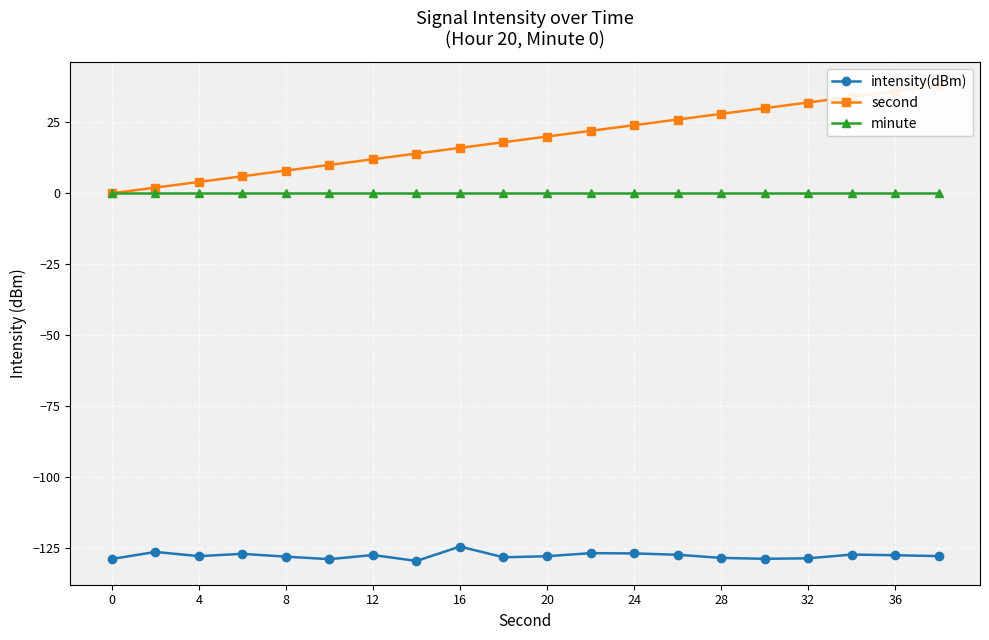

How many values in the second series exceed 20?

9